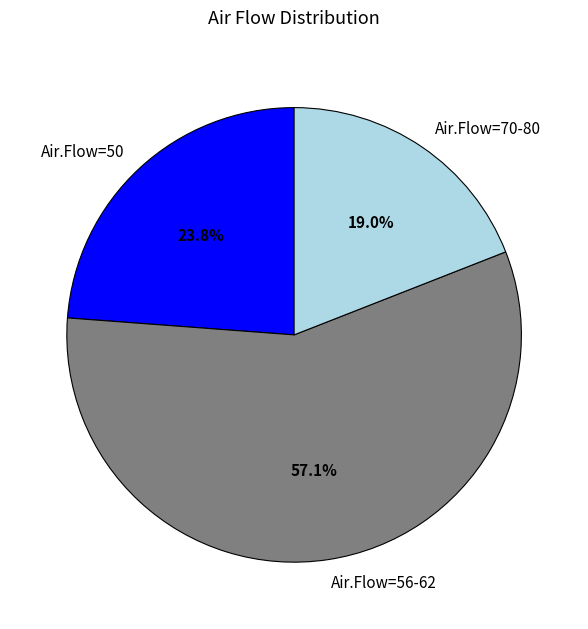

Between Air.Flow=70-80 and Air.Flow=50, which is larger?

Air.Flow=50